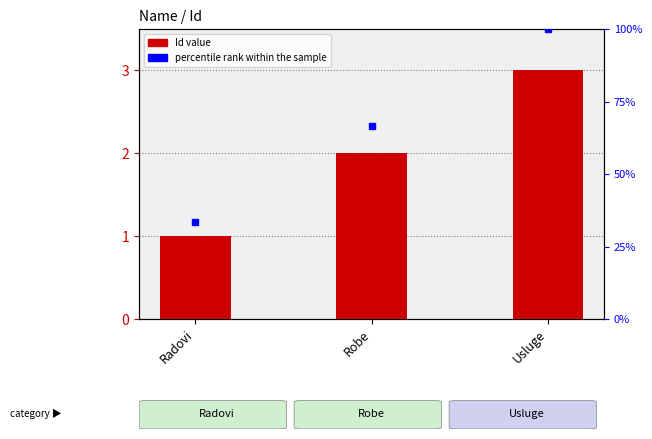

What position from the left is Radovi?

1